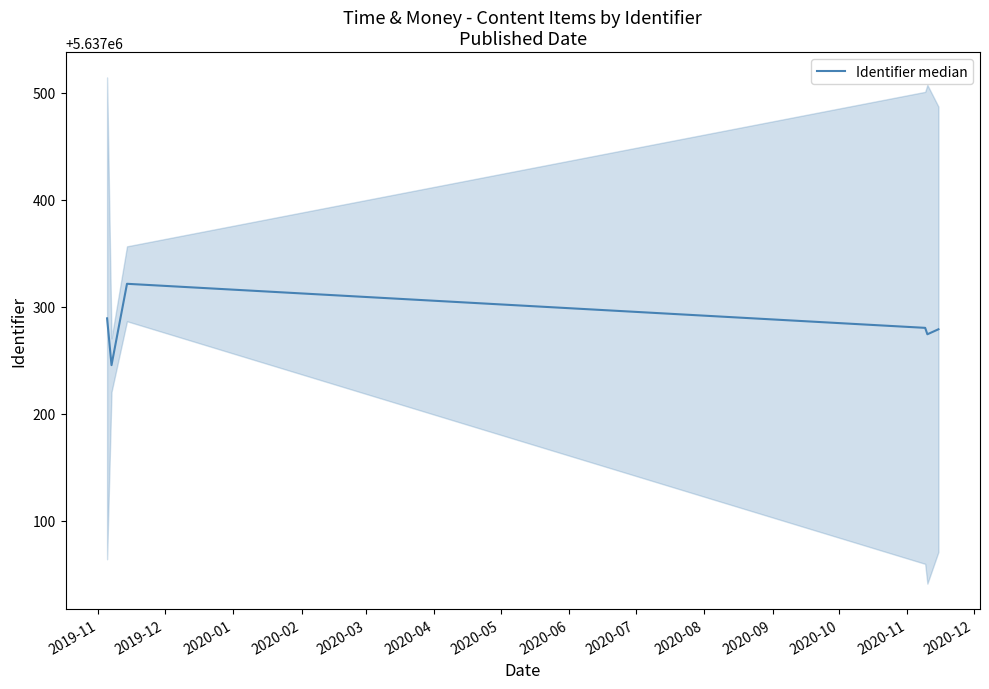

True or false: there are more than 1 points higher than both neighbors.

False